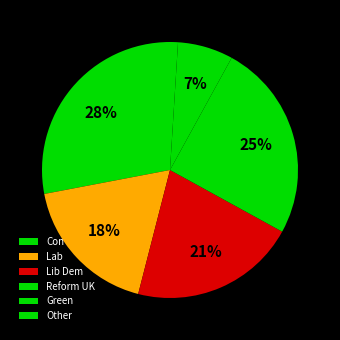

How many slices are in this pie chart?

6